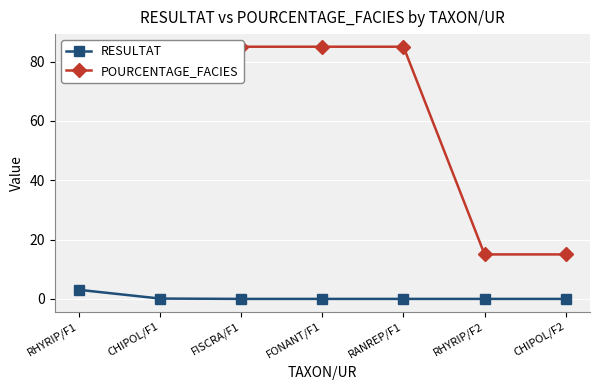

True or false: POURCENTAGE_FACIES has a value of 23.3 at RHYRIP/F2.

False